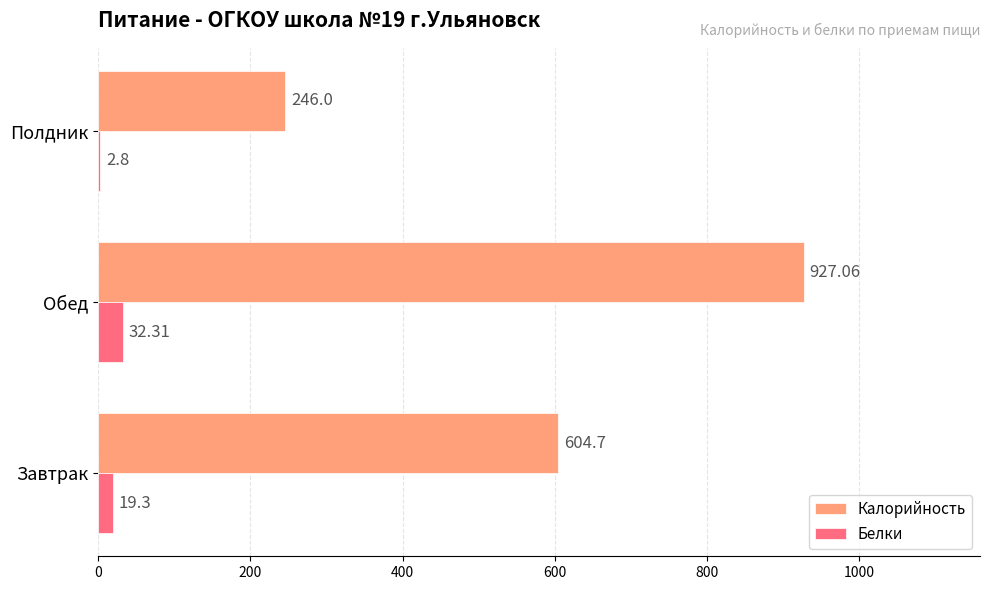

At which label does Калорийность reach its peak?

Обед